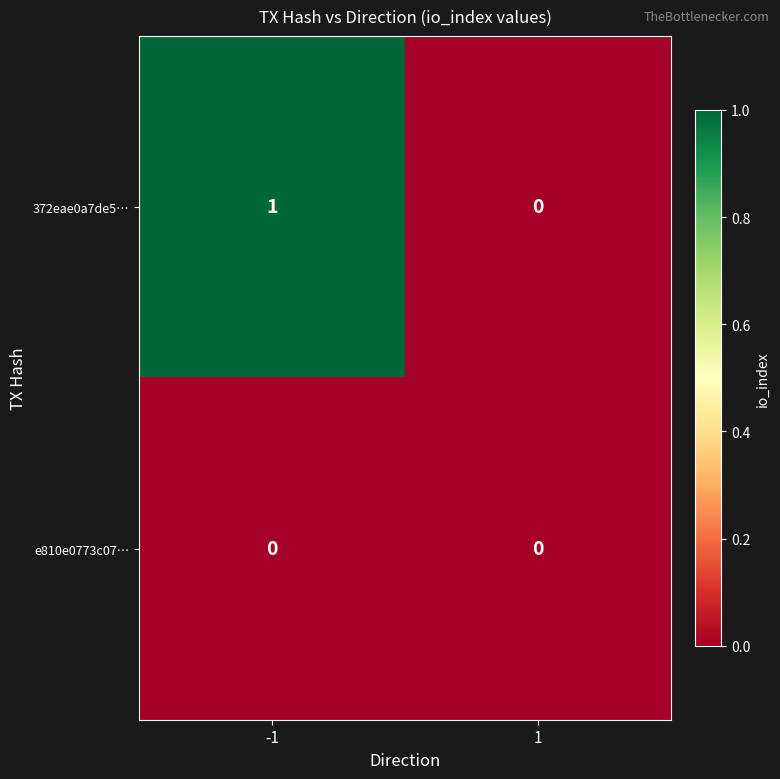

Which series has the widest spread of values?

372eae0a7de5…